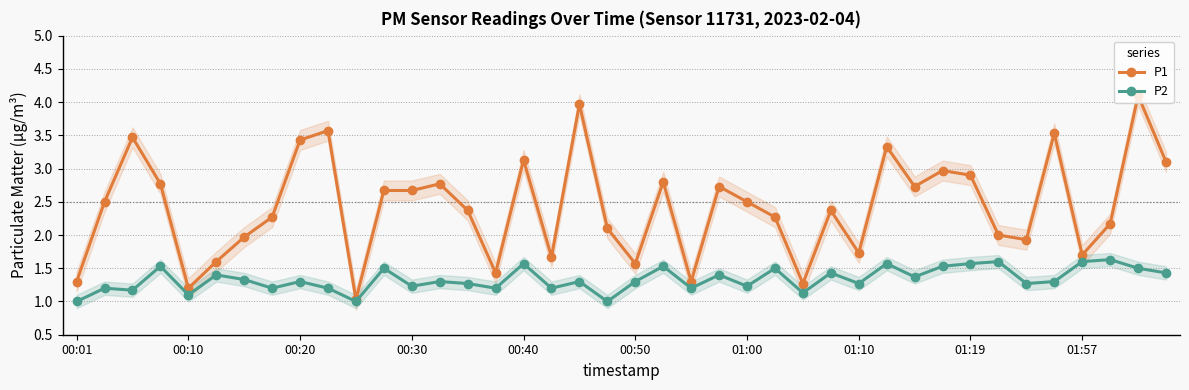

How many values in the P1 series are below 2?

13